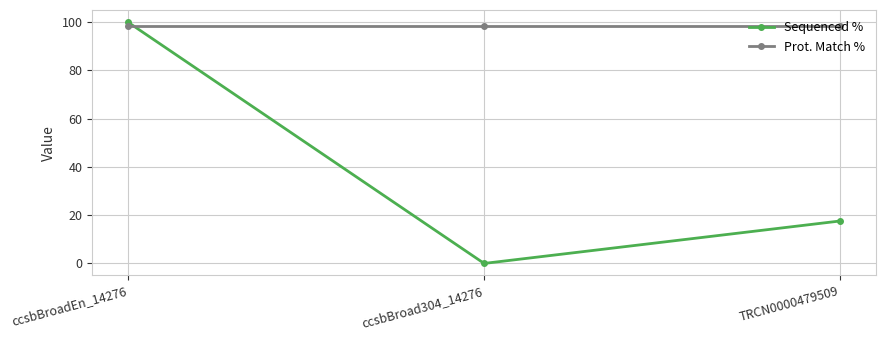

Which category has the lowest value in the Sequenced % series?

ccsbBroad304_14276